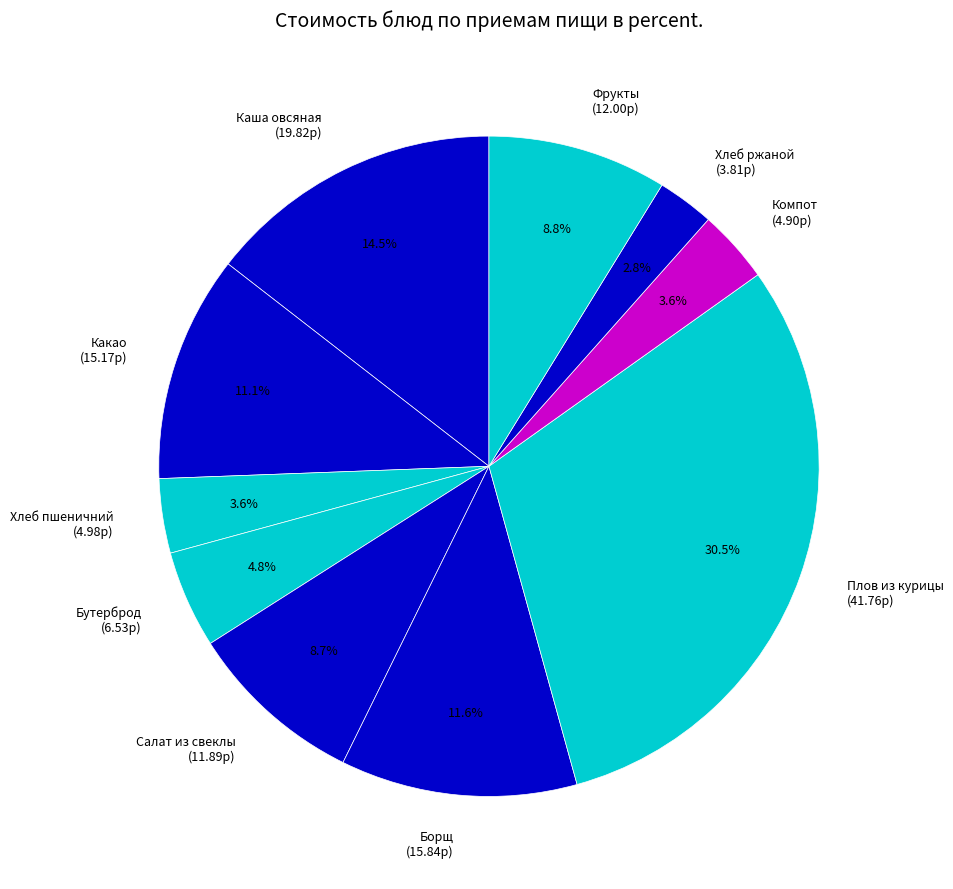

Does any single category account for the majority?

No